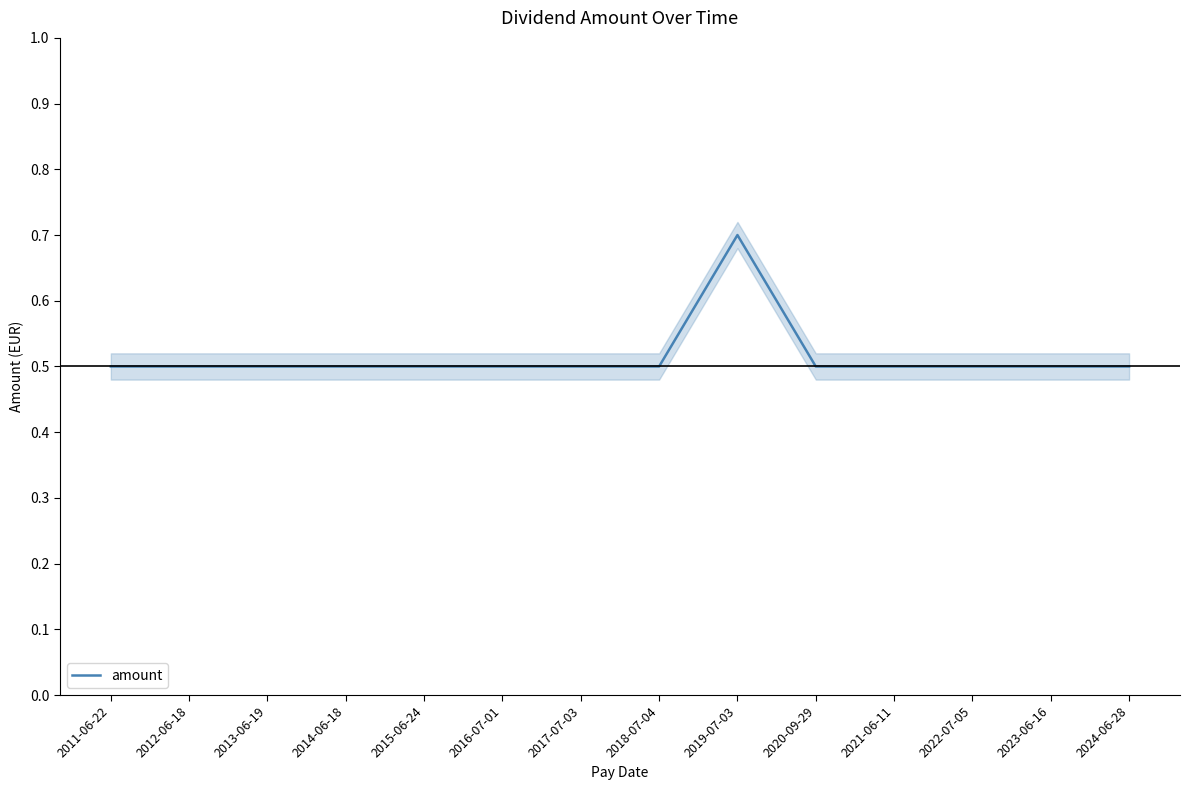

True or false: the data shows 0.5 at 2019-07-03.

False